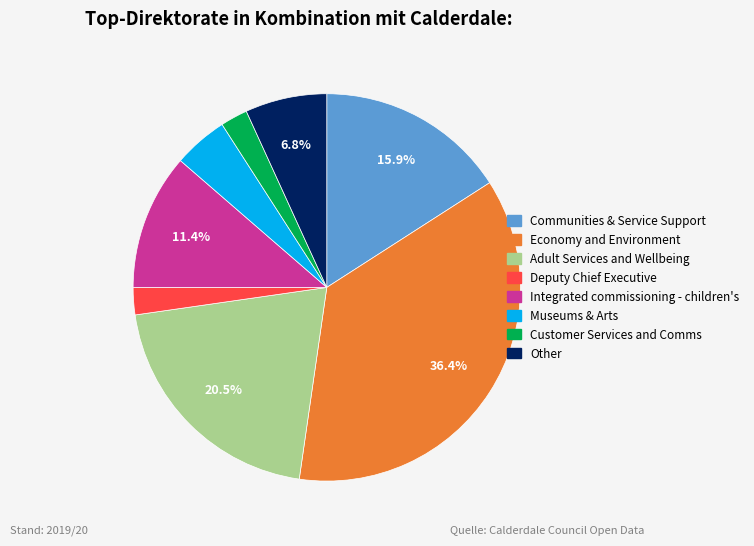

Between Deputy Chief Executive and Economy and Environment, which is larger?

Economy and Environment